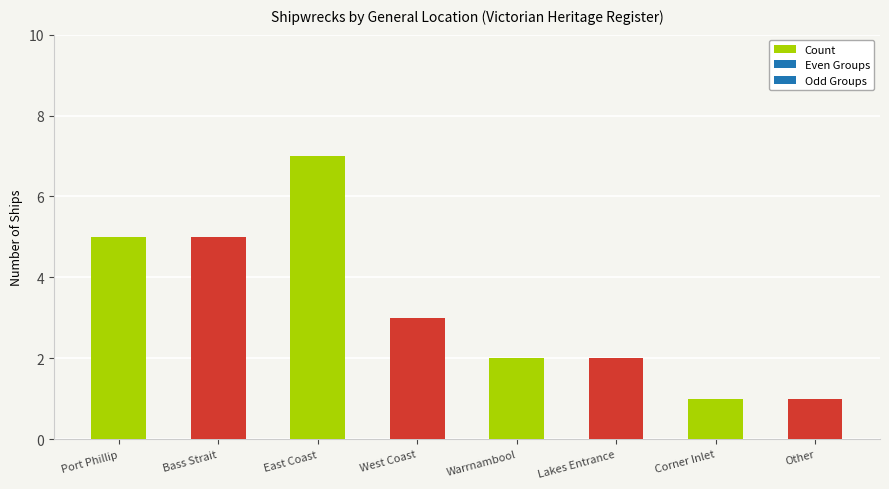

What is the sum of all values?

26